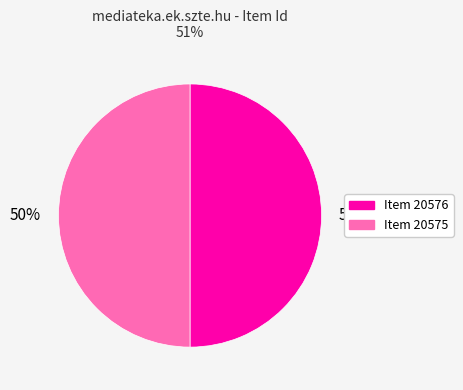

What percentage is the Item 20575 slice, to the nearest percent?

50%